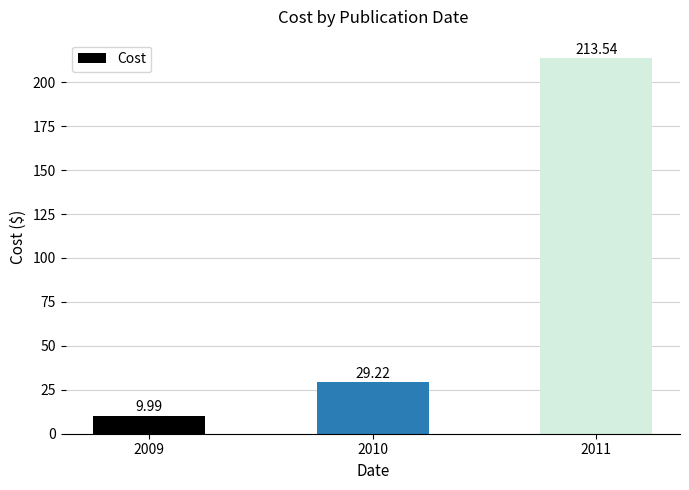

Which label corresponds to the smallest value in the chart?

2009